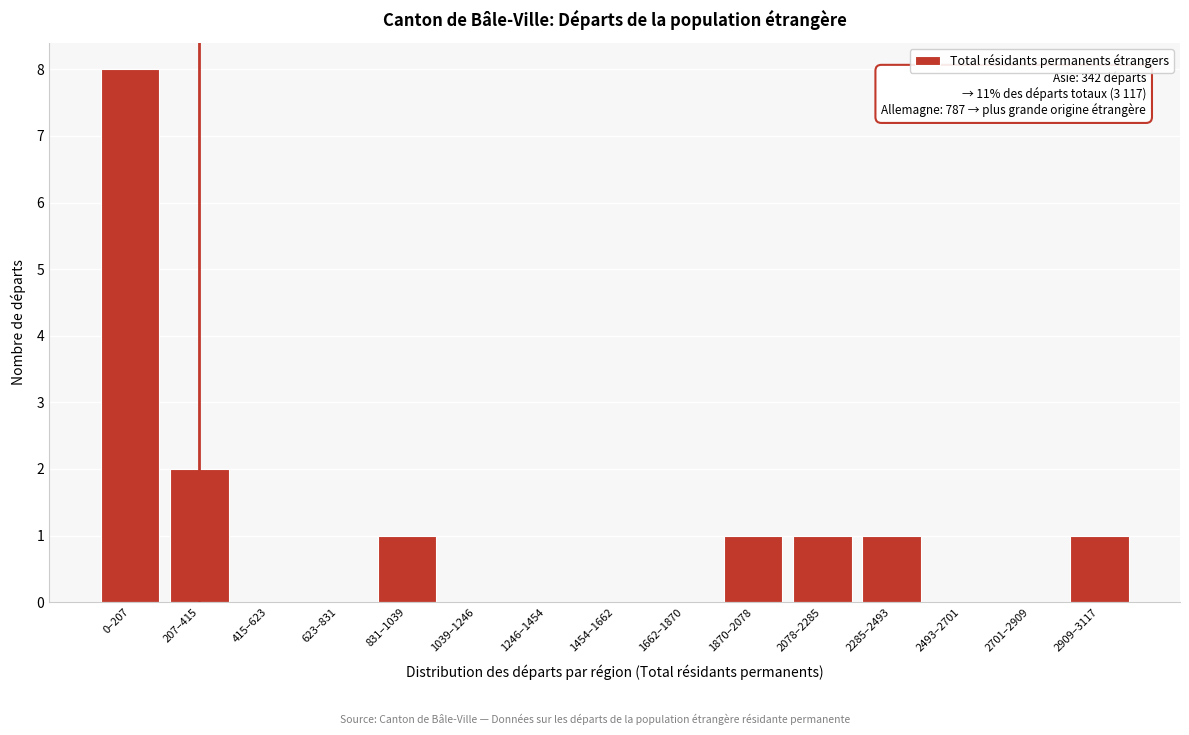

Reading left to right, what are all the values shown in this chart?

0–207=8	207–415=2	415–623=0	623–831=0	831–1039=1	1039–1246=0	1246–1454=0	1454–1662=0	1662–1870=0	1870–2078=1	2078–2285=1	2285–2493=1	2493–2701=0	2701–2909=0	2909–3117=1